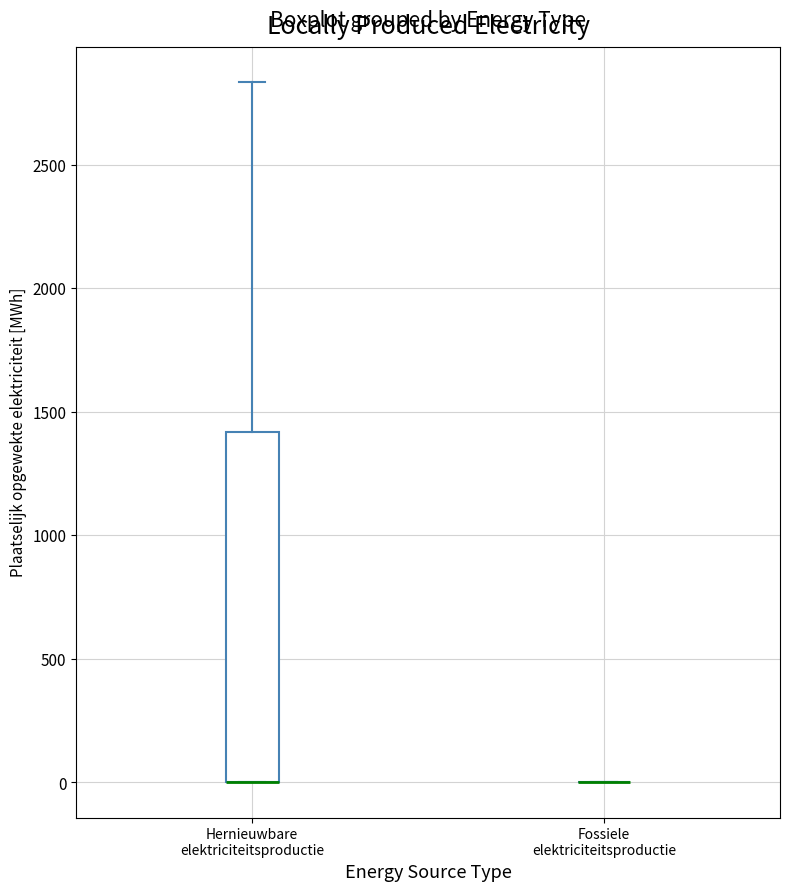

Where does the upper whisker of the box for Hernieuwbare elektriciteitsproductie end on the y-axis? The values are not printed on the chart, so give them approximately, as read against the axis.

2850